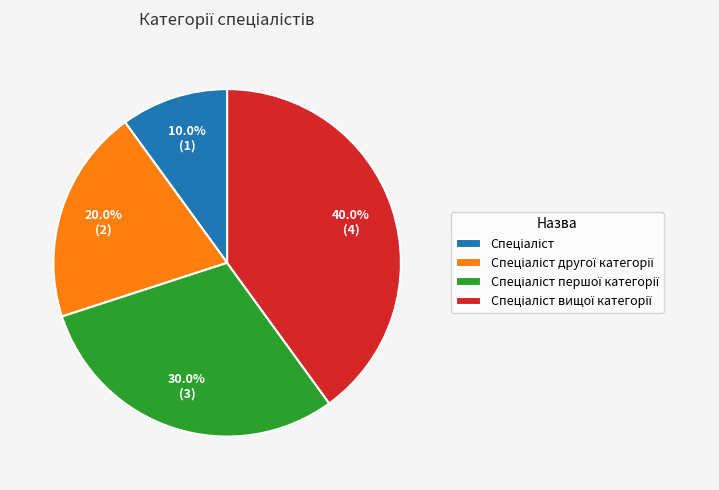

Is there a majority slice in this chart?

No